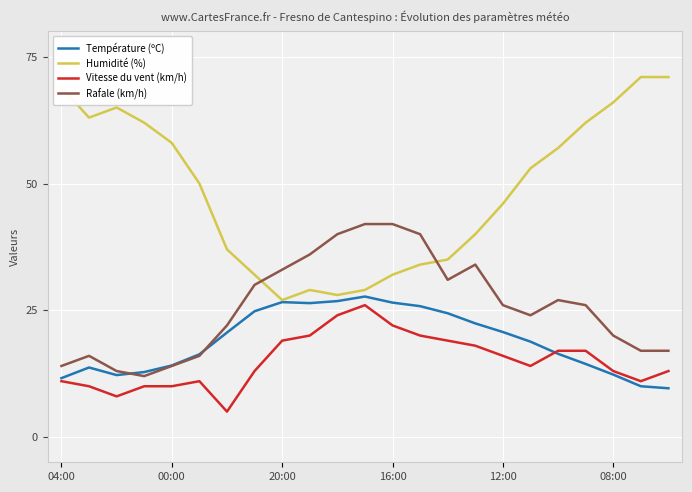

What is the lowest value of the Rafale (km/h) series?

12.0